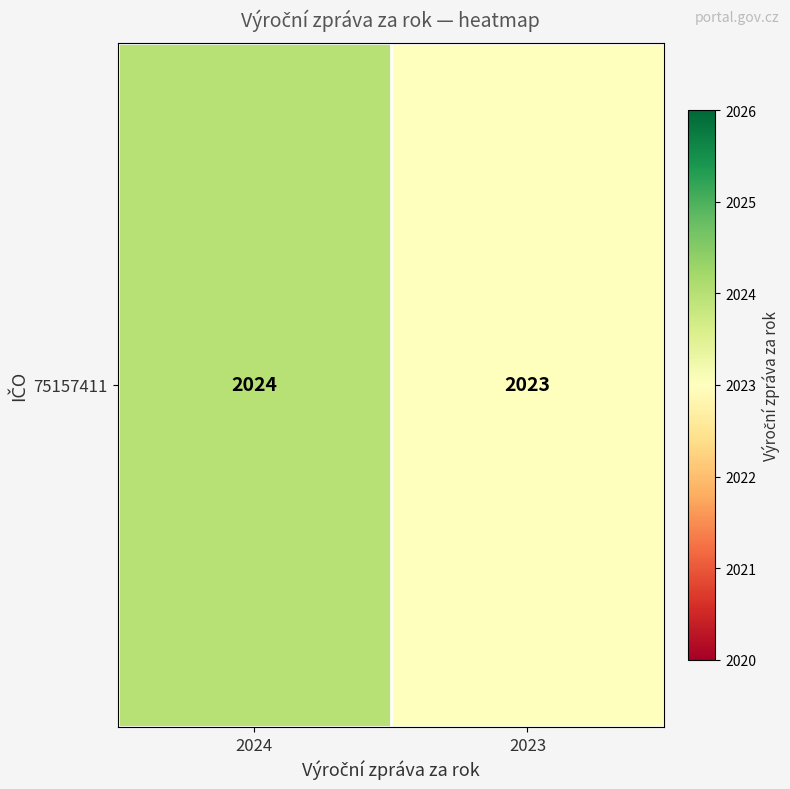

Approximately how many times larger is the value at 2024 compared to 2023?

1.0